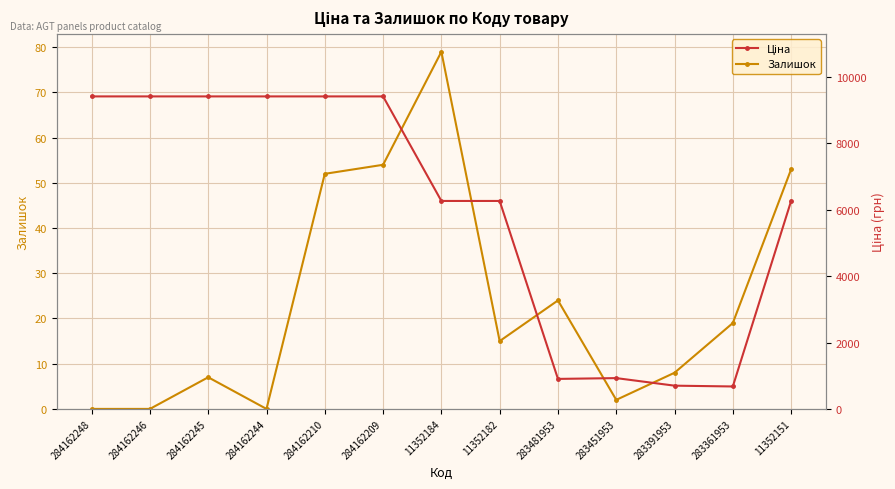

What position from the right is 283361953?

2